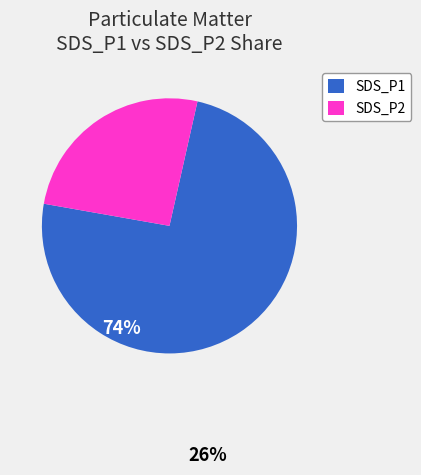

Which category has the biggest portion of the pie?

SDS_P1